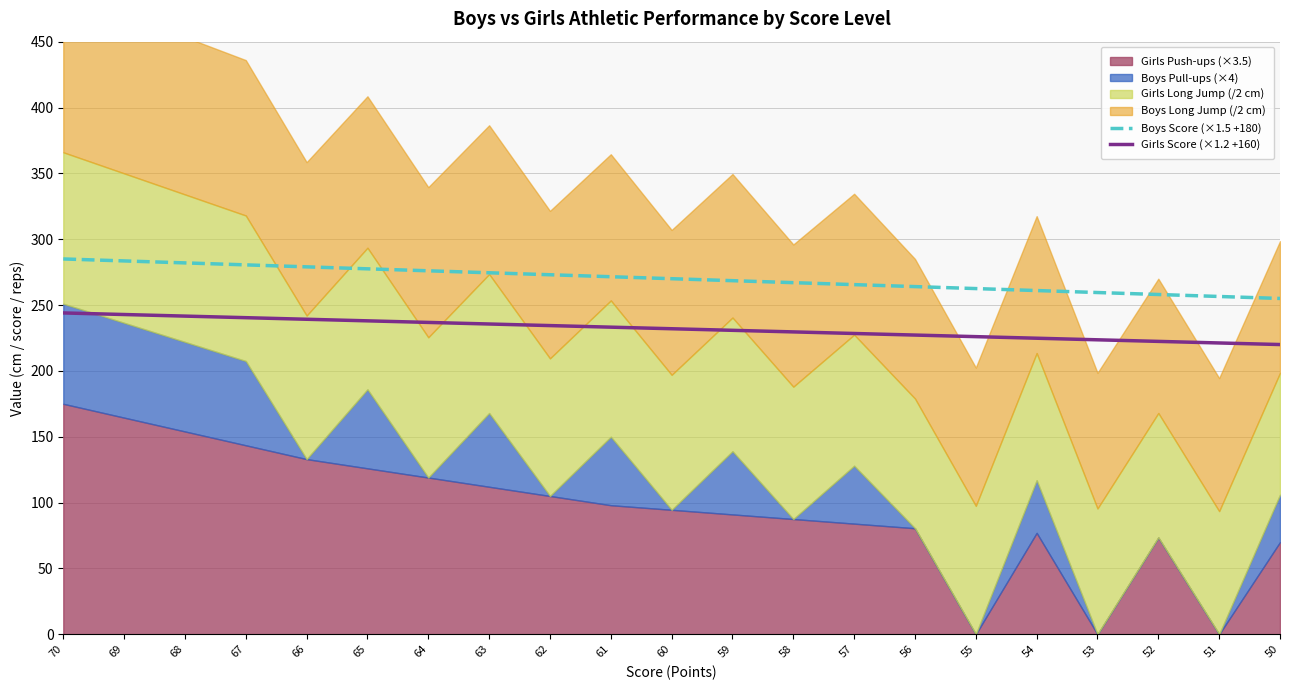

Reading left to right, what are all the values shown in this chart?

Boys Score (×1.5 +180): 285.0	283.5	282.0	280.5	279.0	277.5	276.0	274.5	273.0	271.5	270.0	268.5	267.0	265.5	264.0	262.5	261.0	259.5	258.0	256.5	255.0
Girls Score (×1.2 +160): 244.0	242.8	241.6	240.4	239.2	238.0	236.8	235.6	234.4	233.2	232.0	230.8	229.6	228.4	227.2	226.0	224.8	223.6	222.4	221.2	220.0